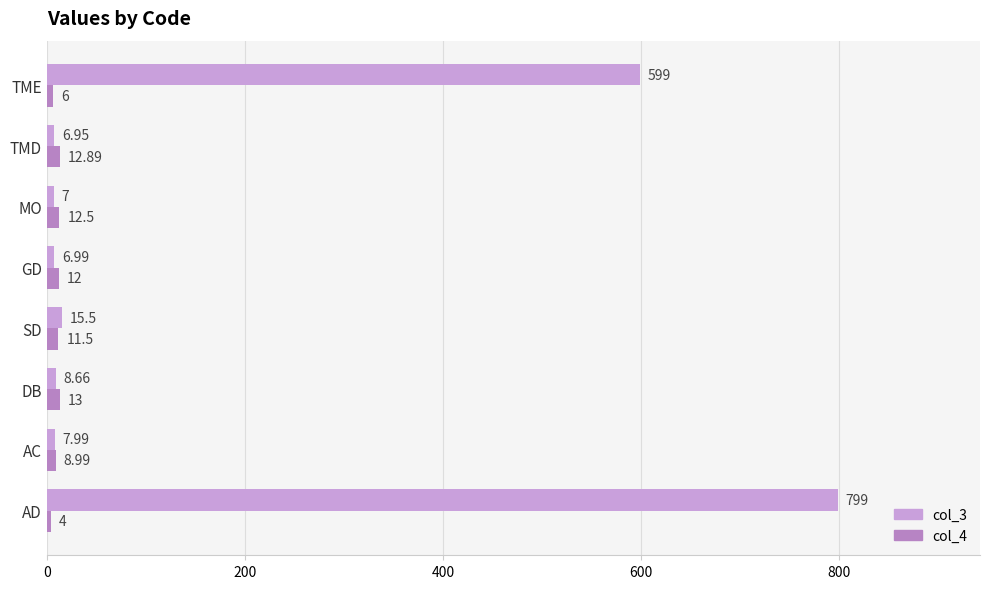

At which category is the sum across all series the highest?

AD